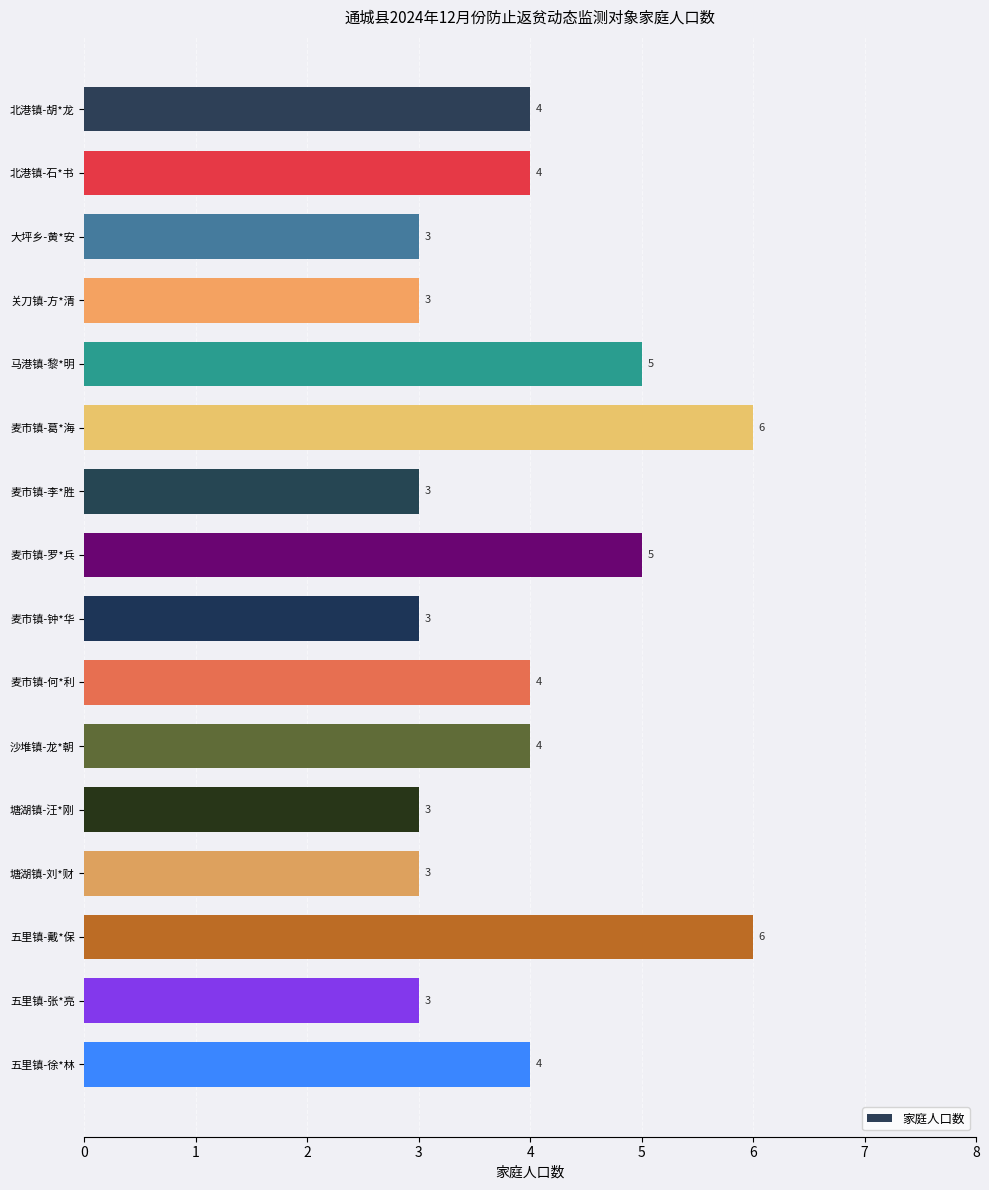

What is the smallest value displayed?

3